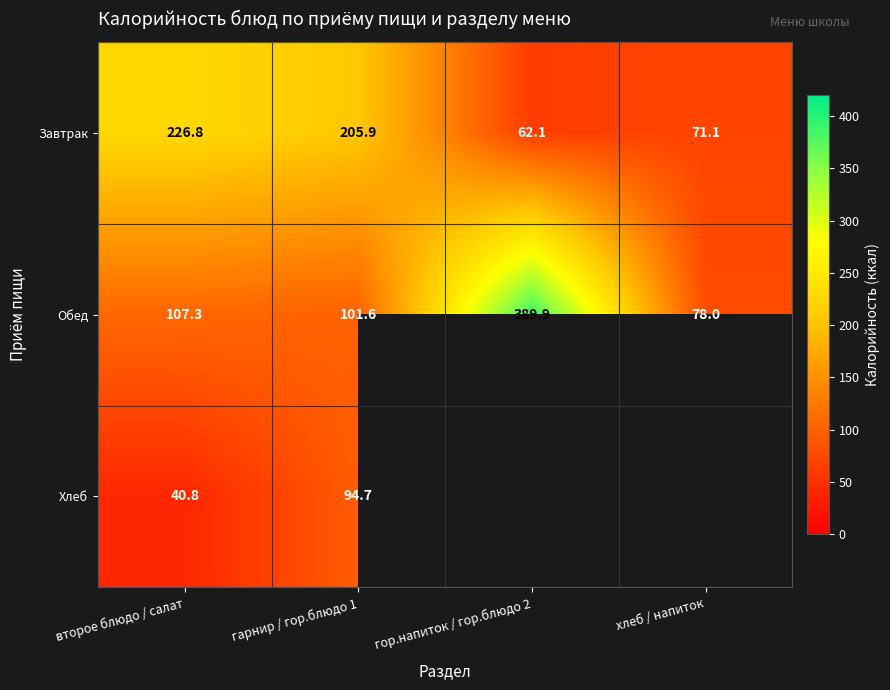

What is the difference between the highest and lowest values at второе блюдо / салат?

186.0